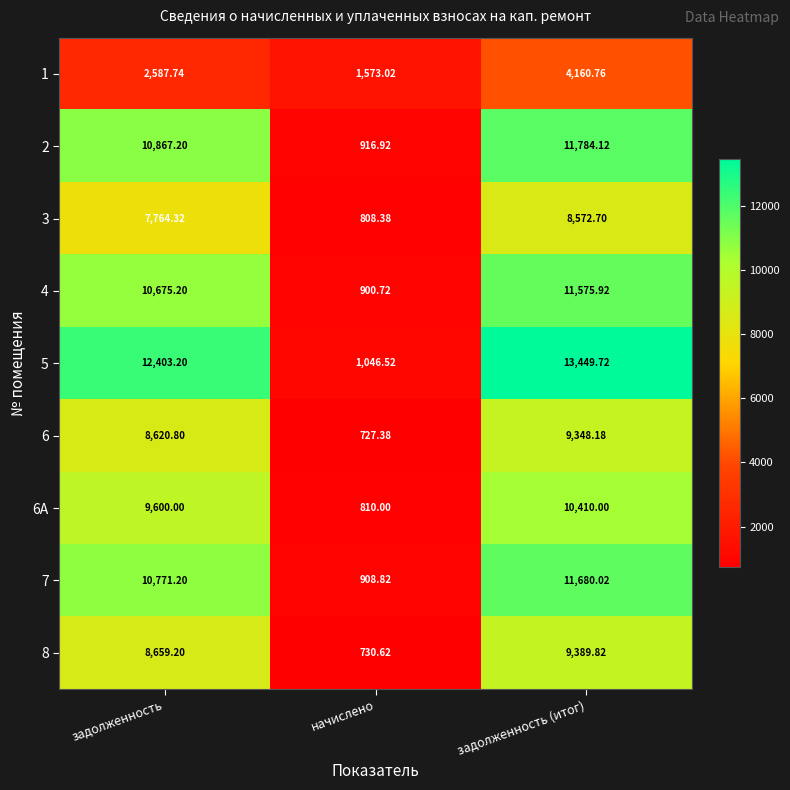

Rank the series at начислено from lowest to highest value.

6, 8, 3, 6А, 4, 7, 2, 5, 1